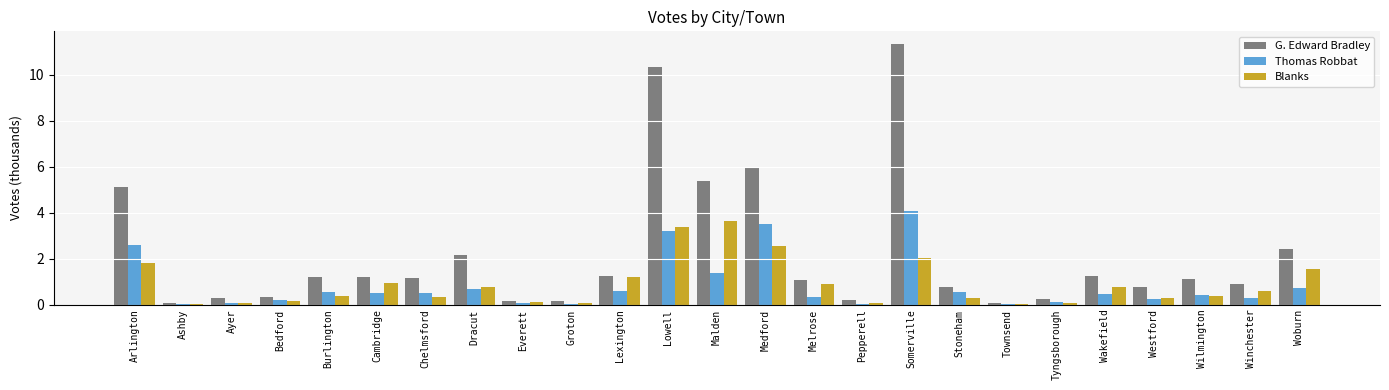

Is the value of Blanks at Melrose greater than the value of Thomas Robbat at Townsend?

Yes